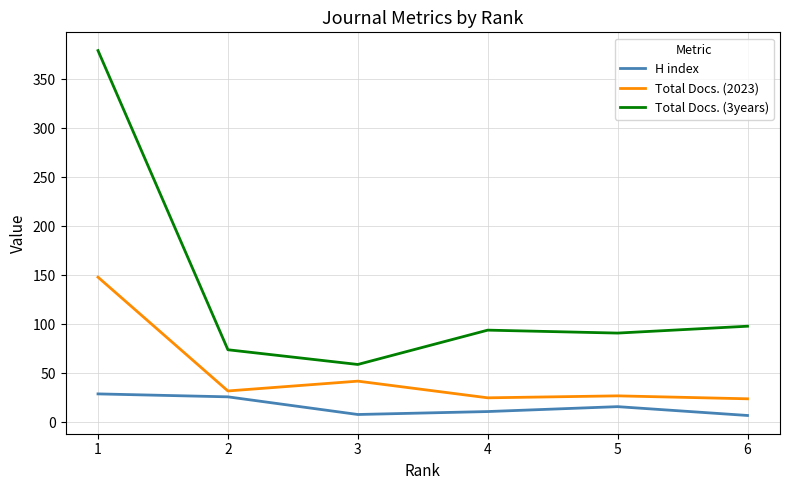

The value of Total Docs. (3years) at 5 is 91. True or false?

True